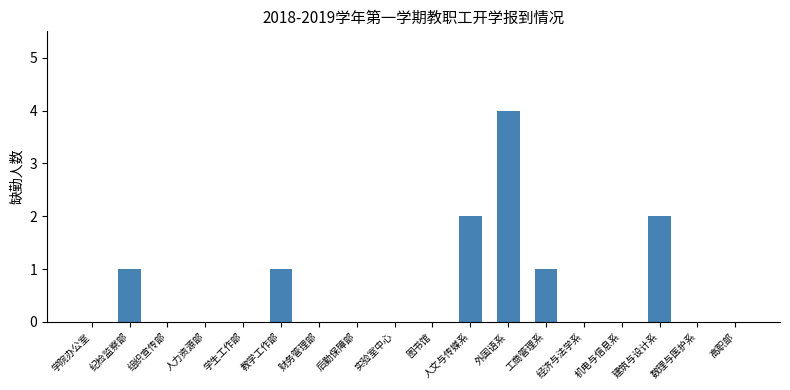

What is the sum of all values?

11